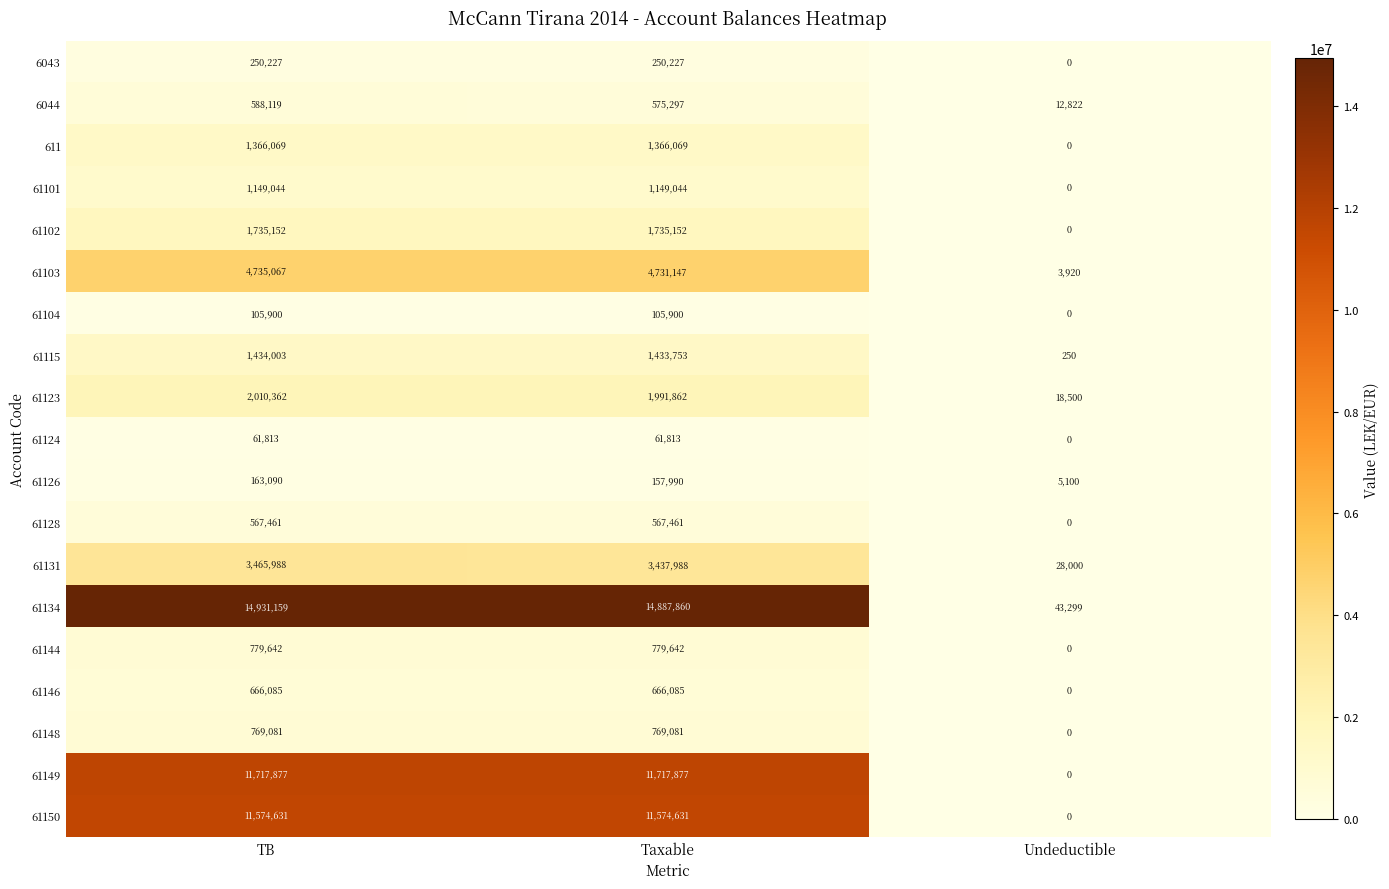

List the series in order of their peak value, lowest first.

61124, 61104, 61126, 6043, 61128, 6044, 61146, 61148, 61144, 61101, 611, 61115, 61102, 61123, 61131, 61103, 61150, 61149, 61134